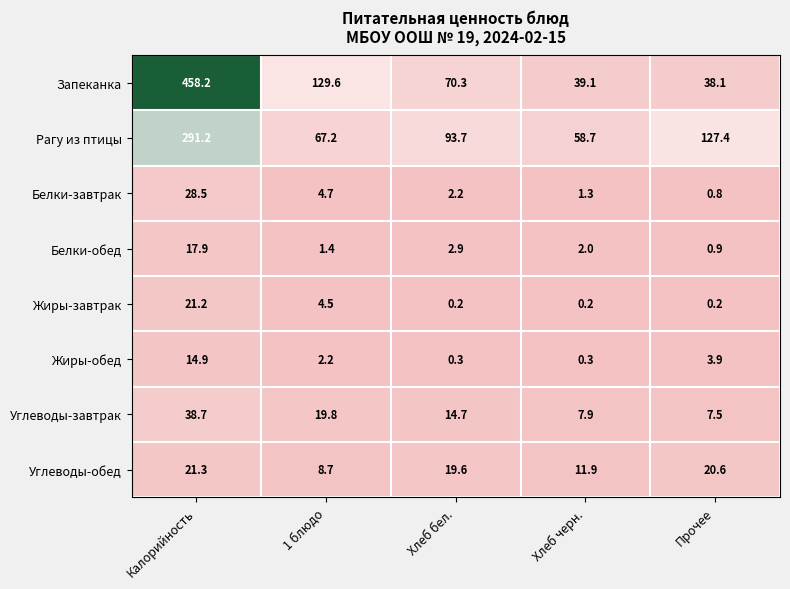

At Хлеб черн., list the series in order from largest to smallest.

Рагу из птицы, Запеканка, Углеводы-обед, Углеводы-завтрак, Белки-обед, Белки-завтрак, Жиры-обед, Жиры-завтрак